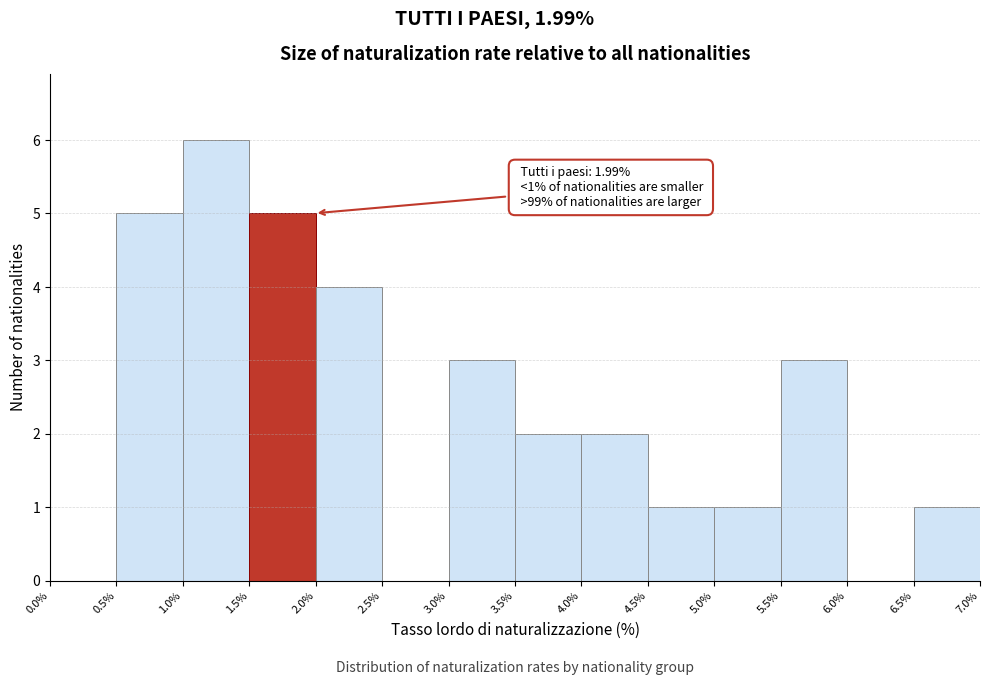

Which range on the x-axis has the tallest bar?

1.0% to 1.5%